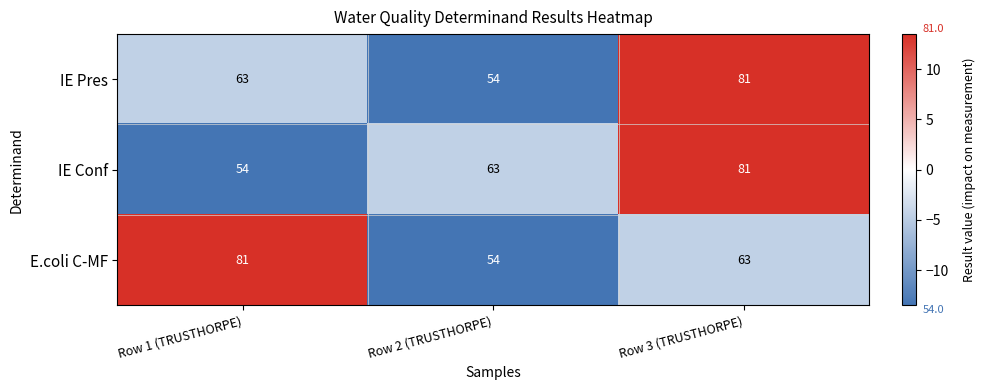

Reading right to left, transcribe all the data shown in this chart.

IE Pres: 81	54	63
IE Conf: 81	63	54
E.coli C-MF: 63	54	81